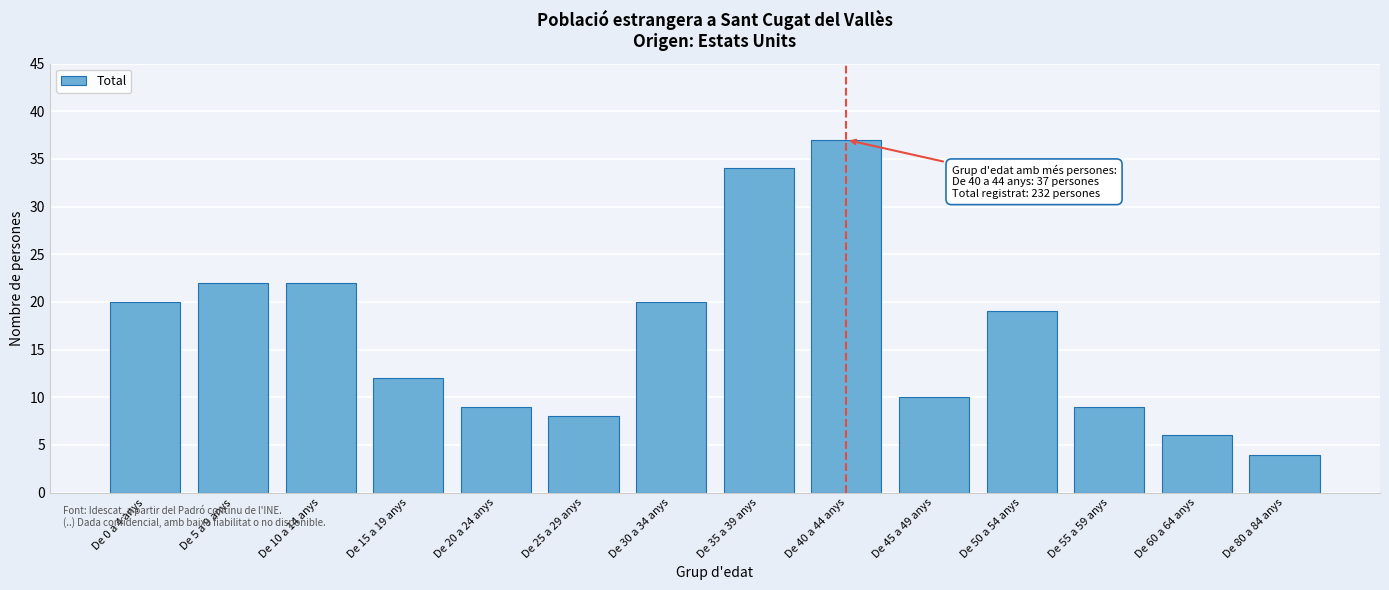

Reading right to left, what are all the values shown in this chart?

De 80 a 84 anys=4	De 60 a 64 anys=6	De 55 a 59 anys=9	De 50 a 54 anys=19	De 45 a 49 anys=10	De 40 a 44 anys=37	De 35 a 39 anys=34	De 30 a 34 anys=20	De 25 a 29 anys=8	De 20 a 24 anys=9	De 15 a 19 anys=12	De 10 a 14 anys=22	De 5 a 9 anys=22	De 0 a 4 anys=20